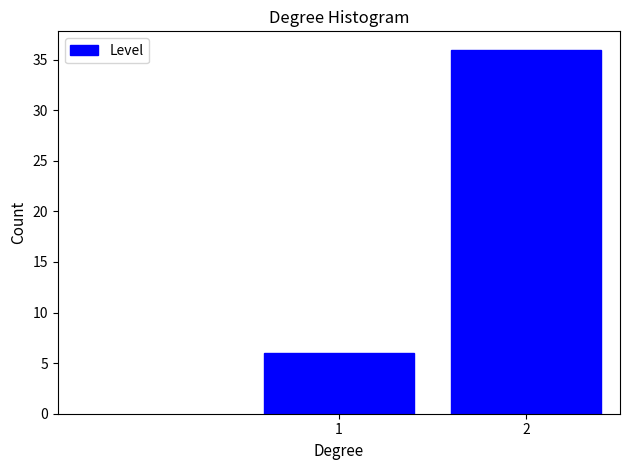

Reading left to right, extract all data points from this chart.

1=6	2=36